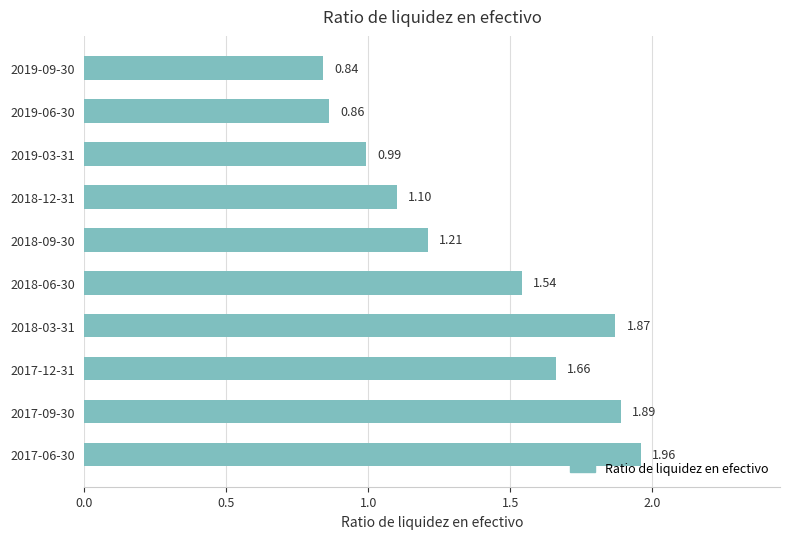

Where is the data nearest to the value 1?

2019-03-31